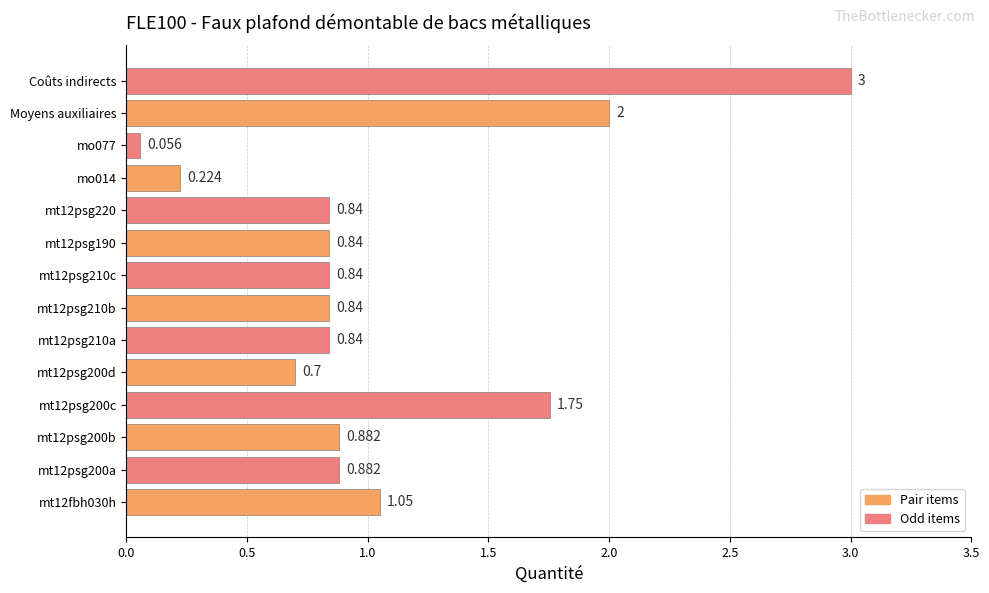

Between Coûts indirects and mt12psg200a, which is larger?

Coûts indirects